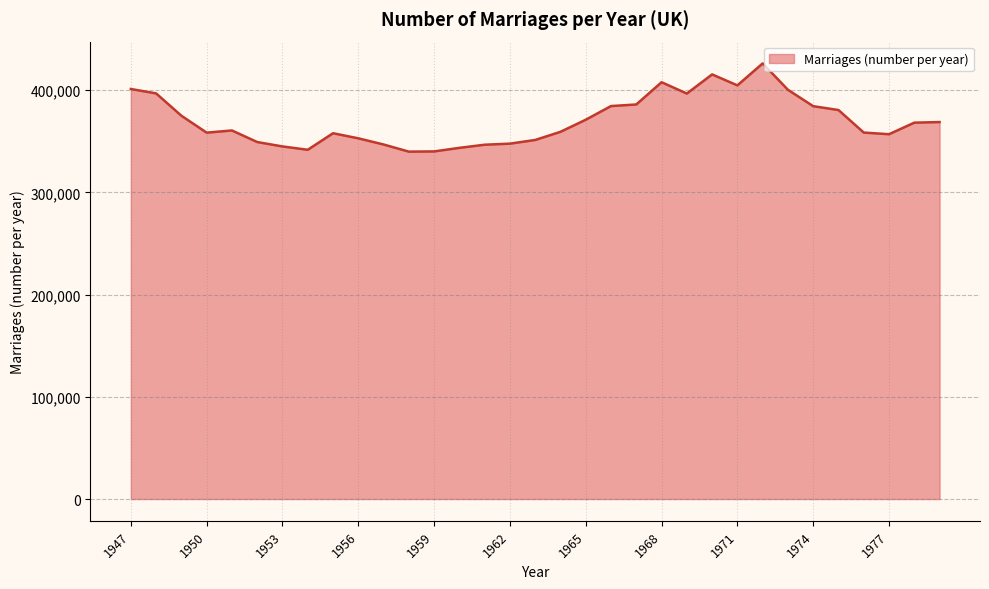

How many lines are shown in the chart?

1